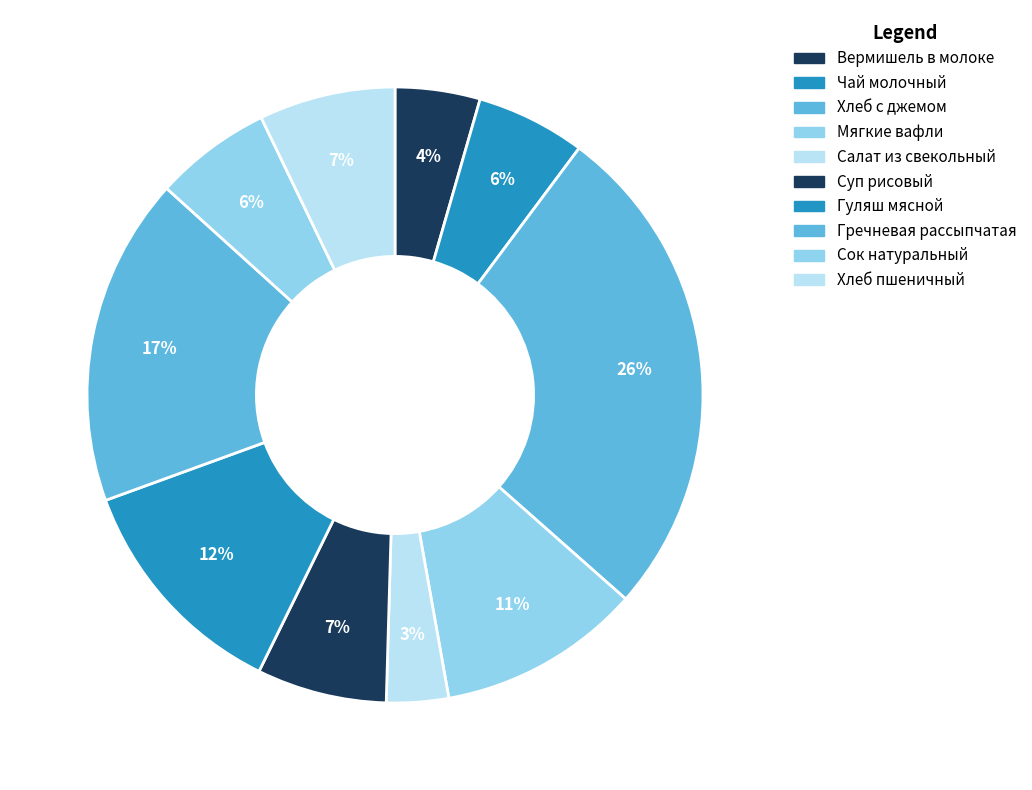

Which category has the smallest portion of the pie?

Салат из свекольный